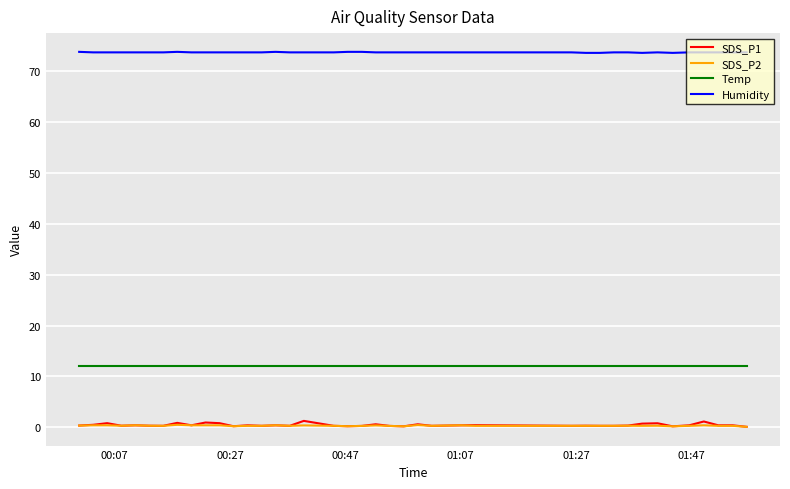

True or false: Temp and SDS_P1 cross at least once.

False